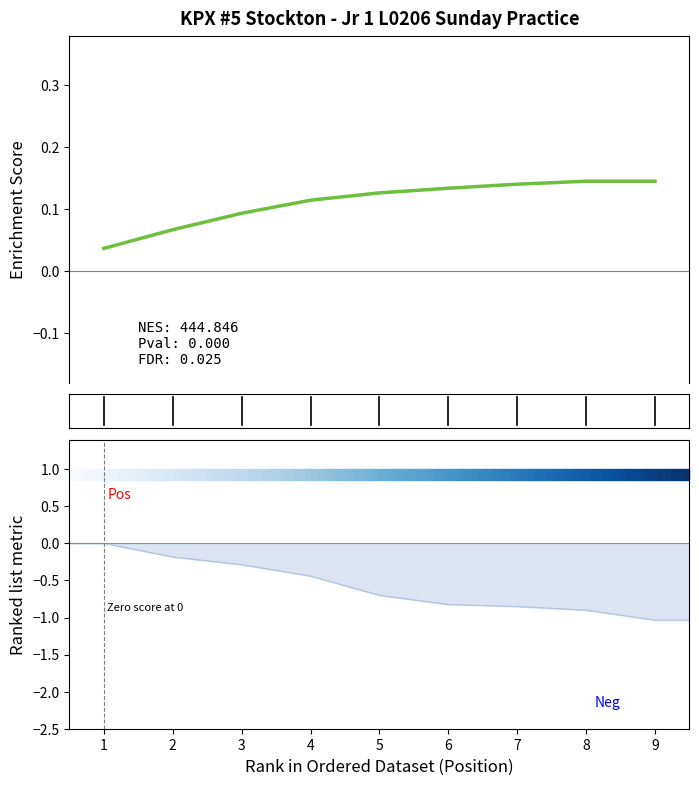

Count the number of categories in the chart.

9